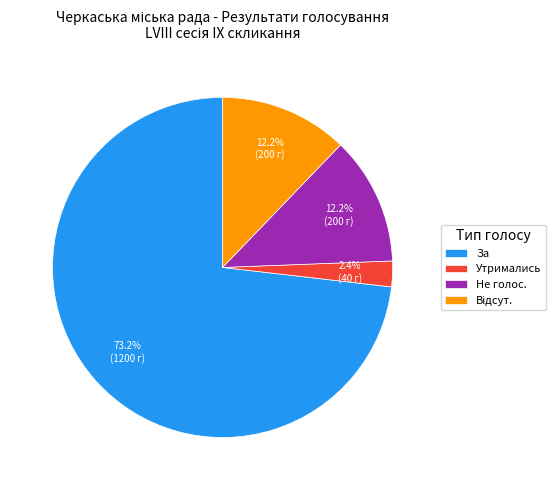

Which category has the smallest portion of the pie?

Утримались